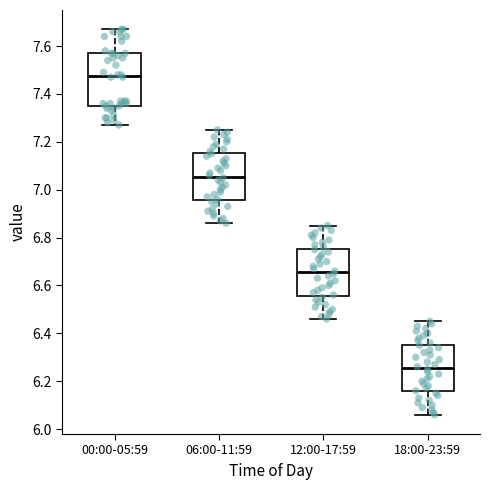

Where does the median line of the box for 06:00-11:59 sit on the y-axis? The values are not printed on the chart, so give them approximately, as read against the axis.

7.06